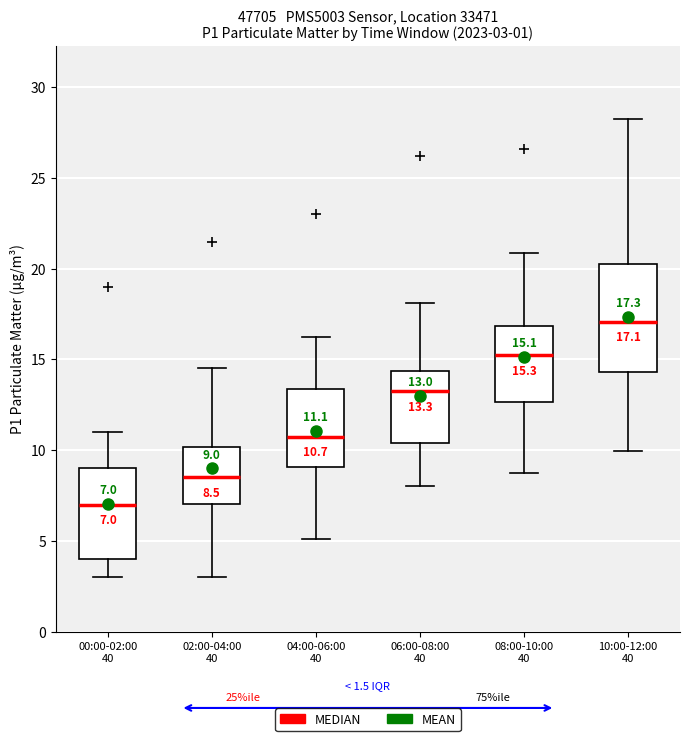

Which box is the tallest, from its lower edge to its upper edge?

10:00-12:00 40